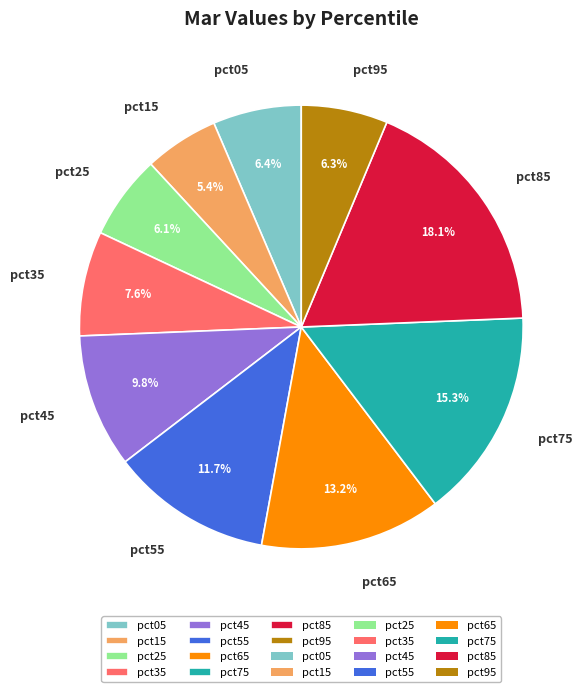

True or false: pct95 accounts for 12% of the total.

False